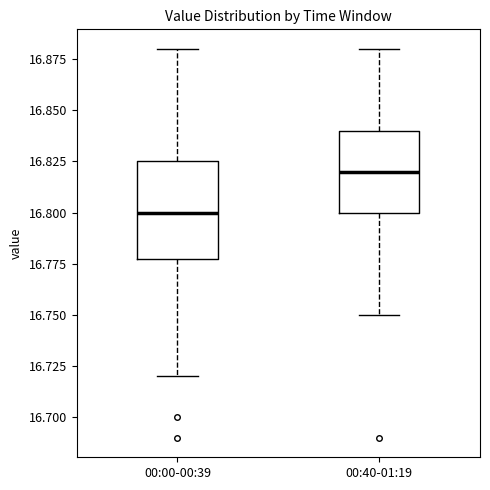

Reading left to right, transcribe this box plot: for each box, give where its median line is, the range the box spans, and where its two whiskers end, as read against the y-axis. The values are not printed on the chart, so give them approximately, as read against the axis.

00:00-00:39: median 16.800, box 16.780 to 16.825, whiskers 16.720 to 16.880
00:40-01:19: median 16.820, box 16.800 to 16.840, whiskers 16.750 to 16.880